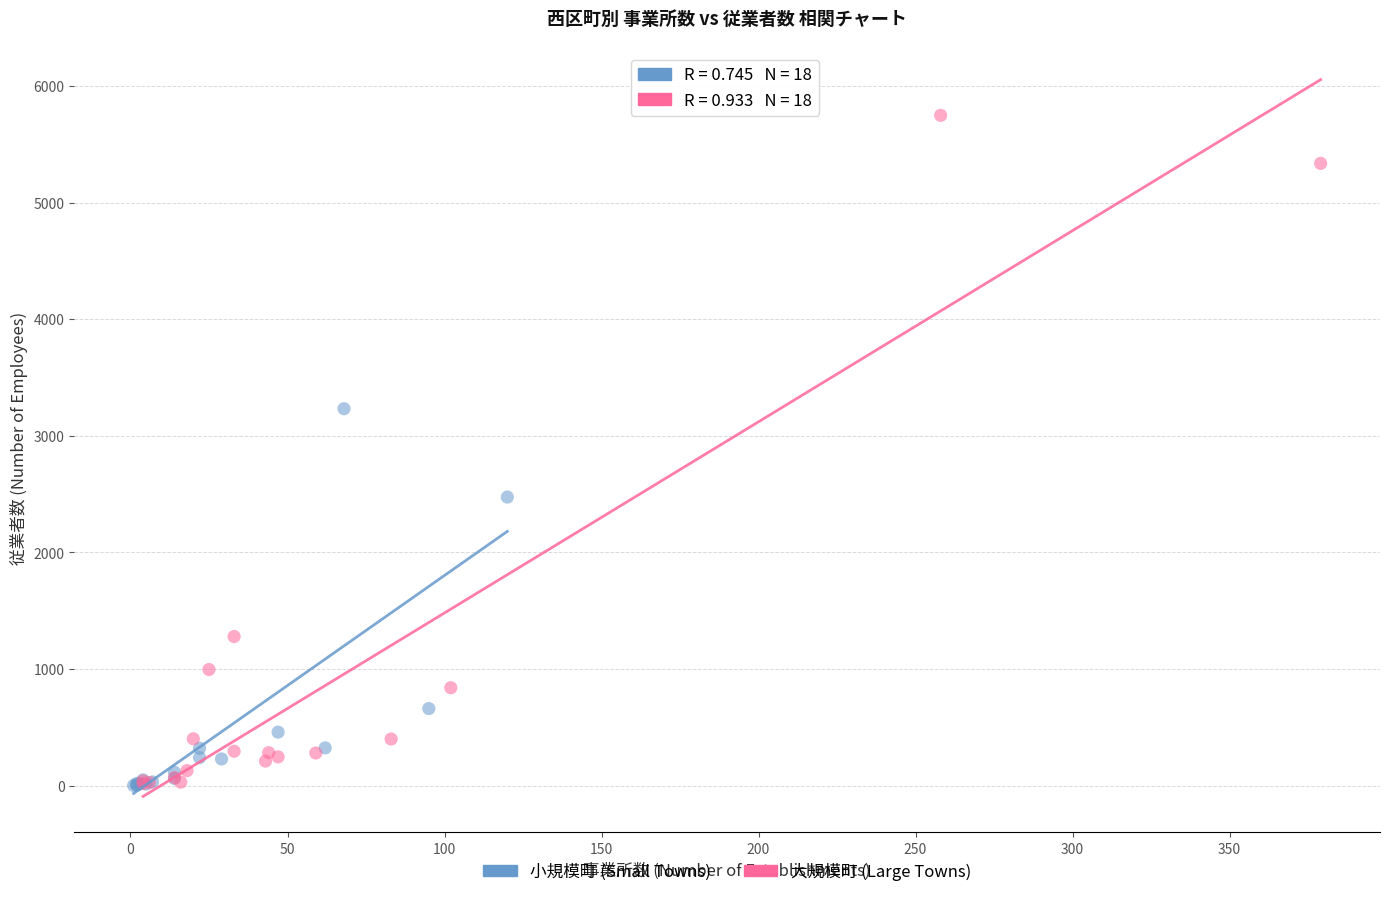

Which series has the widest spread of Y values?

大規模町 (Large Towns)